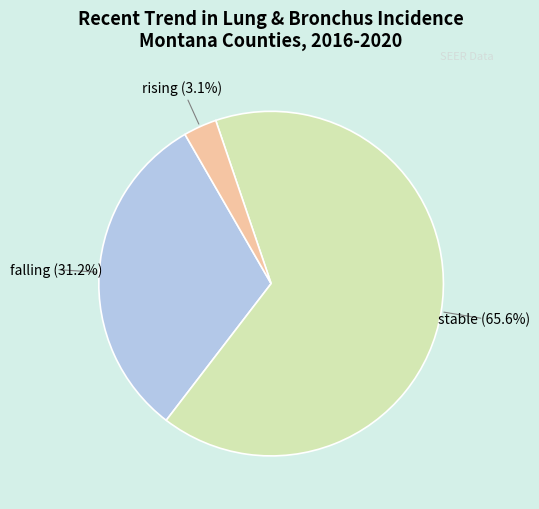

Rank the categories by value from highest to lowest.

stable, falling, rising